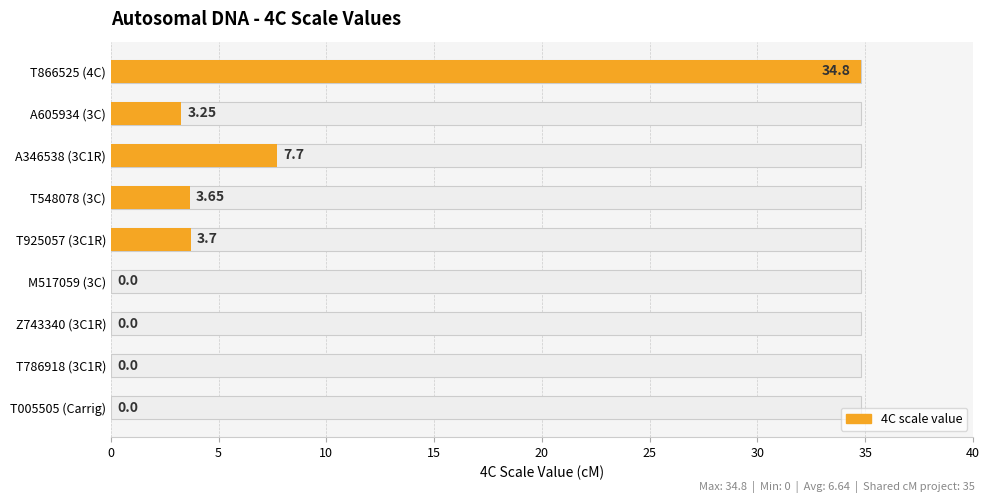

Reading right to left, extract all data points from this chart.

0.0	0.0	0.0	0.0	3.7	3.6	7.7	3.2	34.8